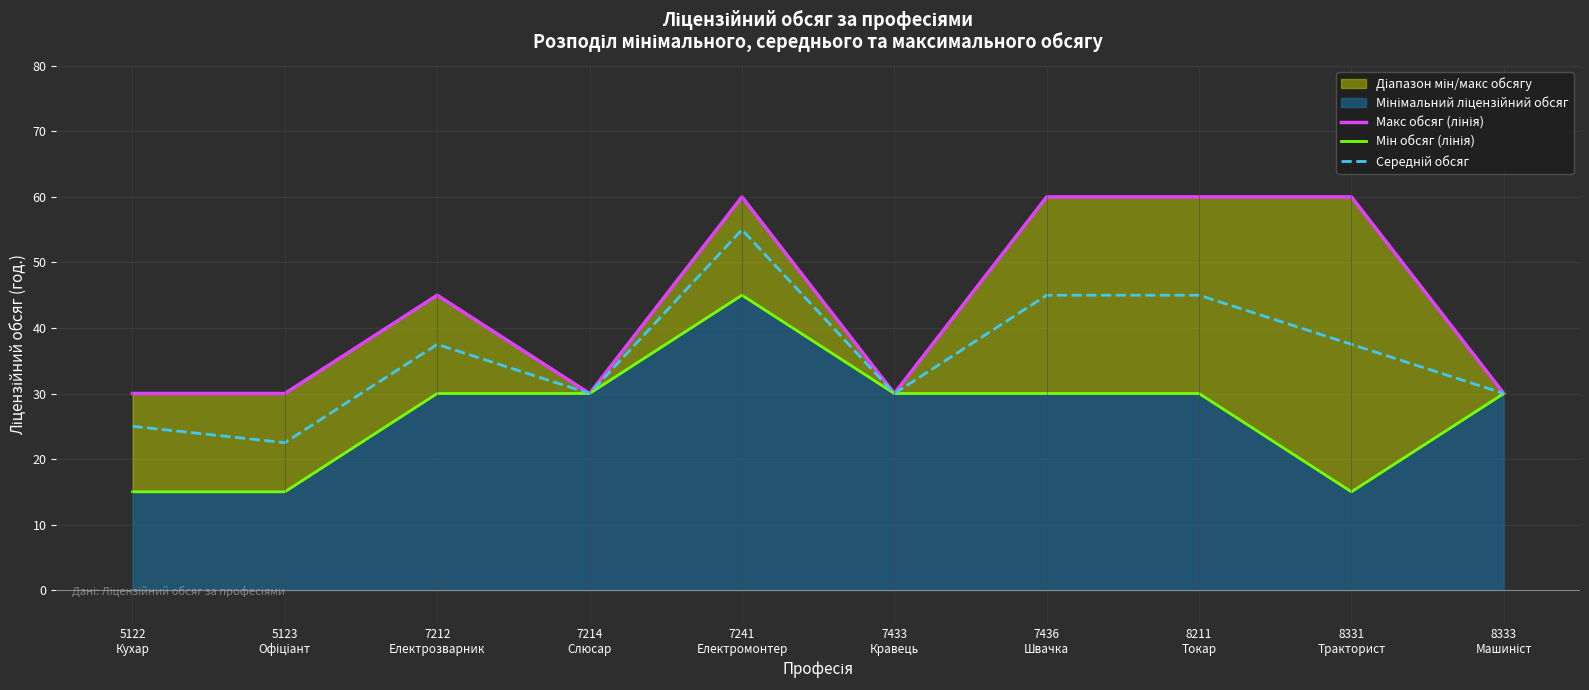

Read the Макс обсяг (лінія) value at 8211
Токар.

60.0